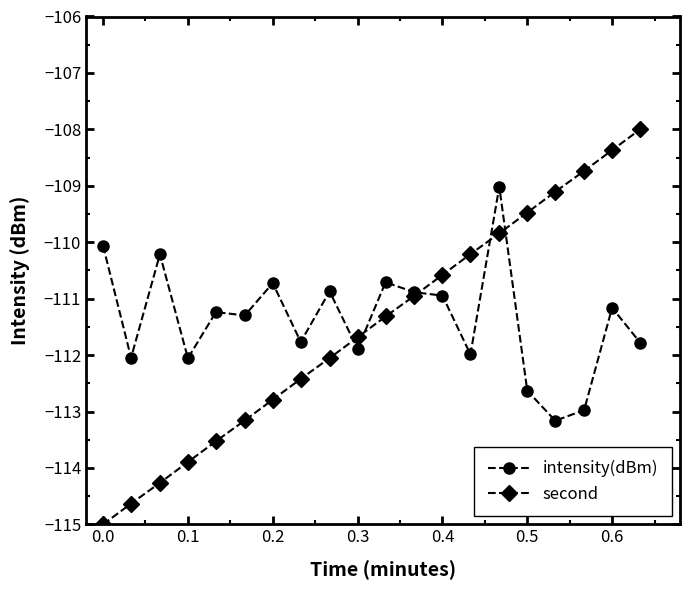

Rank the series by their maximum value, from highest to lowest.

second, intensity(dBm)